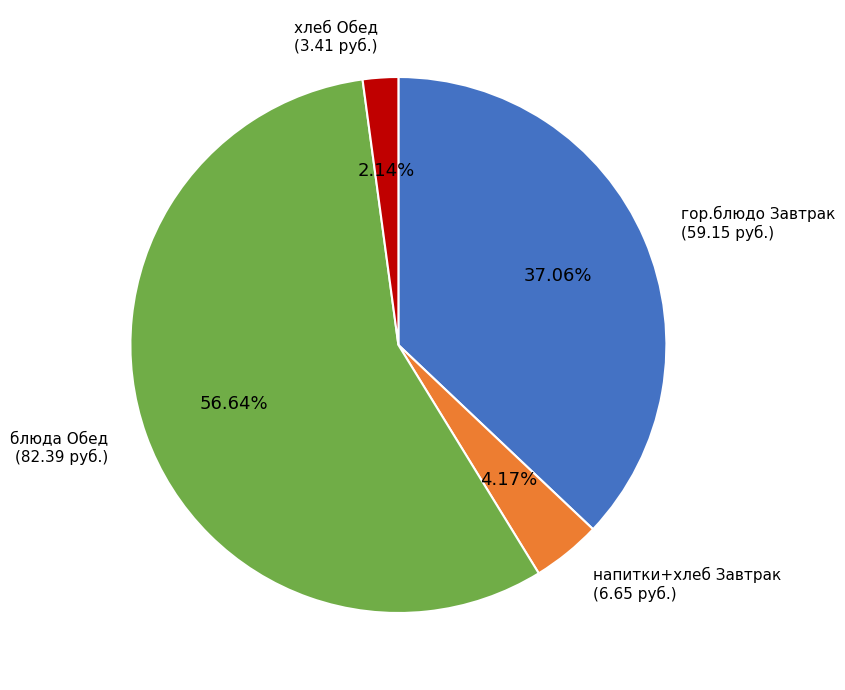

Which category has the biggest portion of the pie?

блюда Обед (82.39 руб.)